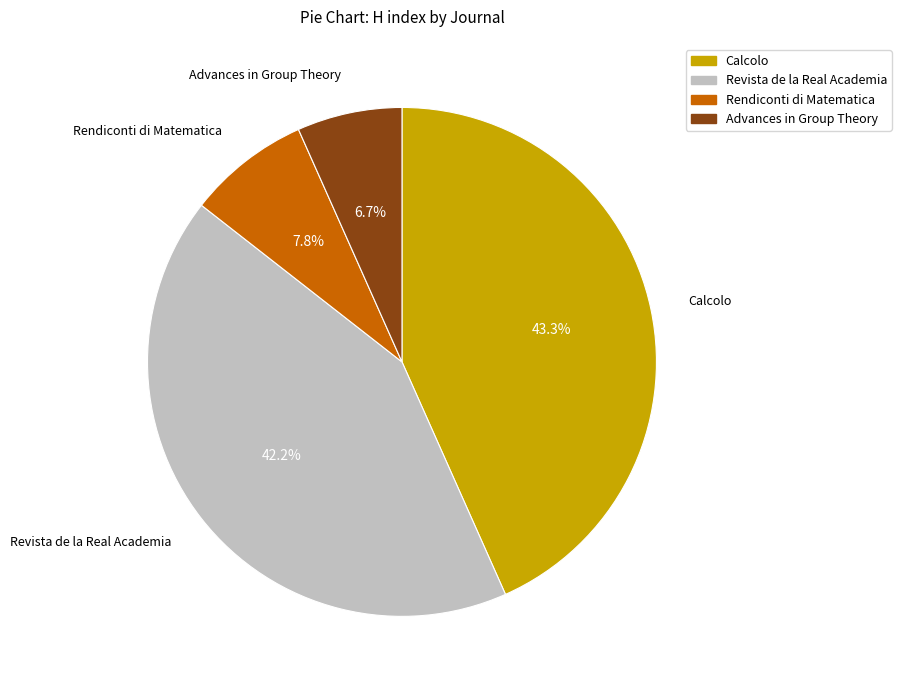

Which has a higher value, Rendiconti di Matematica or Advances in Group Theory?

Rendiconti di Matematica